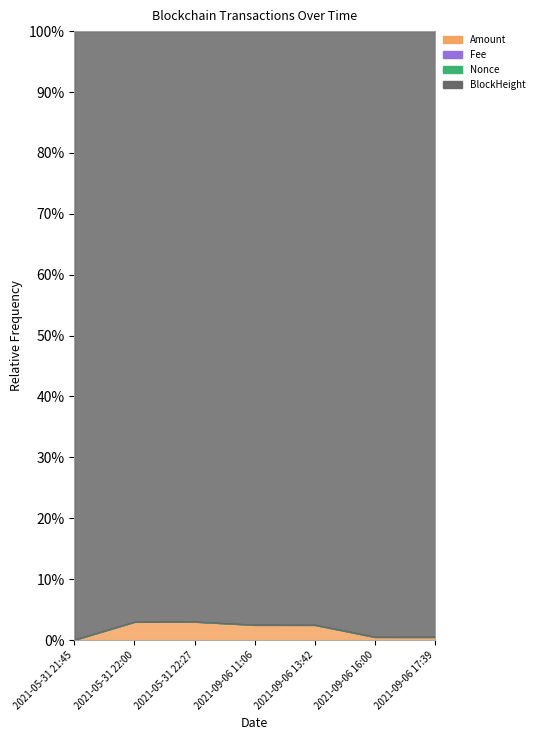

At which label is Nonce closest to 2?

2021-09-06 11:06